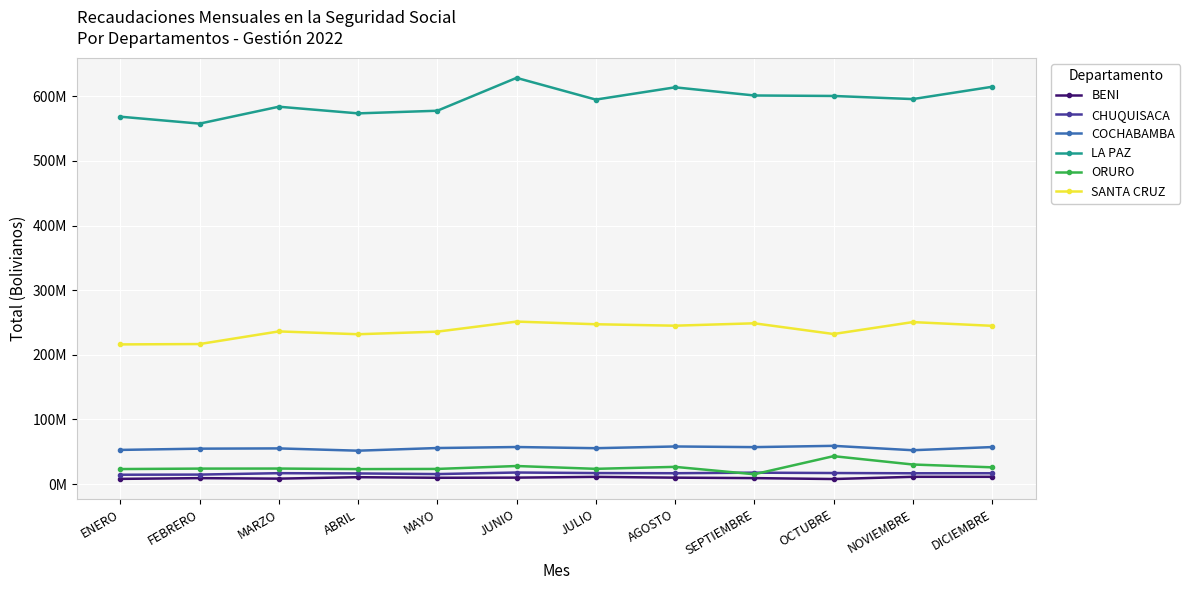

What is the value of the SANTA CRUZ point at the 1st from the left?

216100874.3